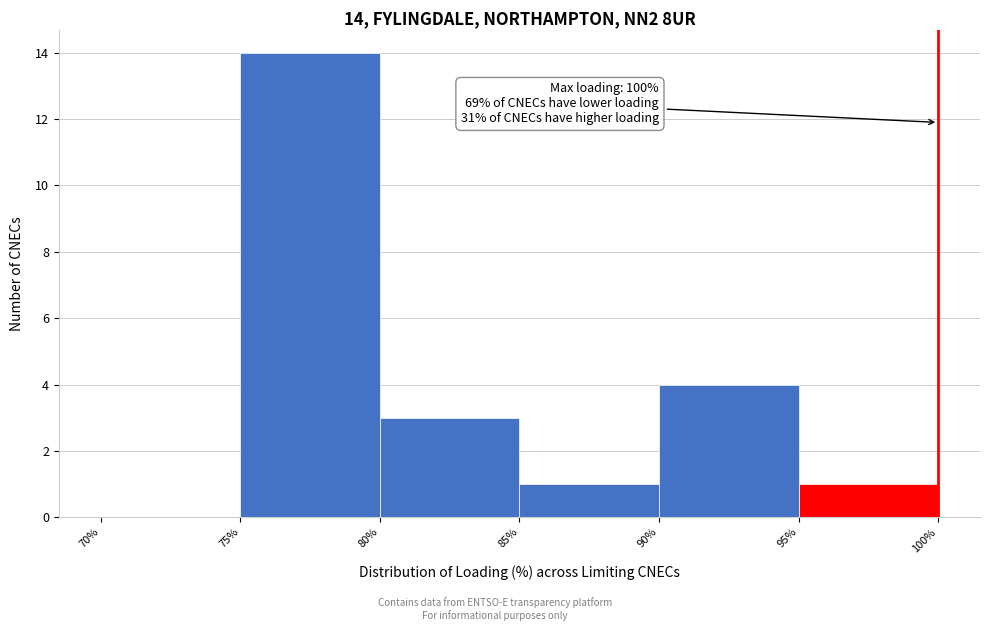

Over which range of the x-axis is the bar tallest?

75% to 80%